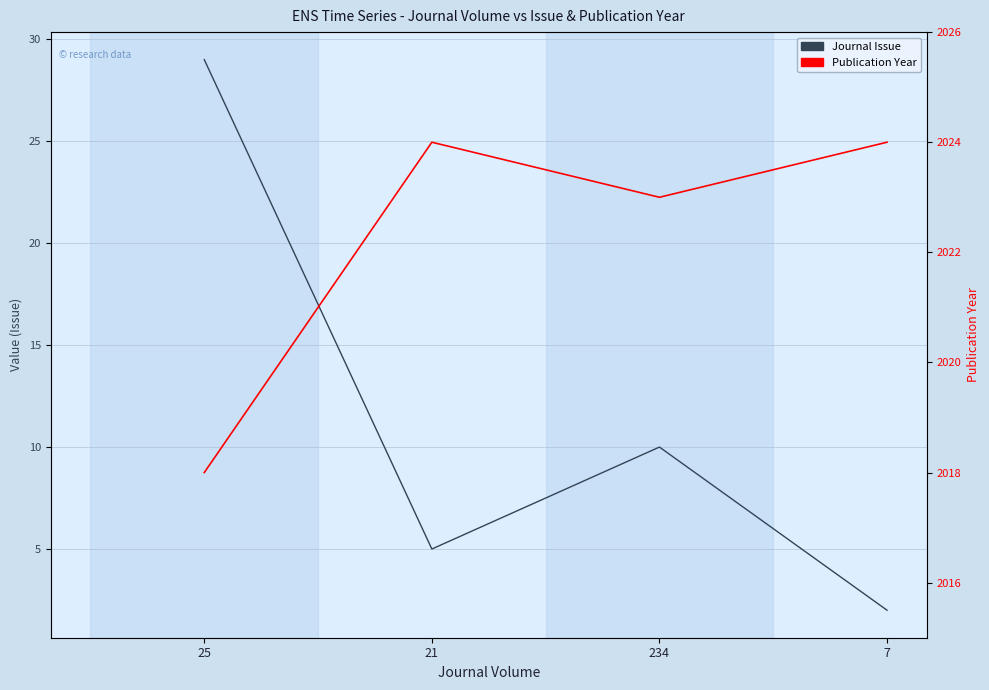

True or false: Publication Year and Journal Issue cross at least once.

False